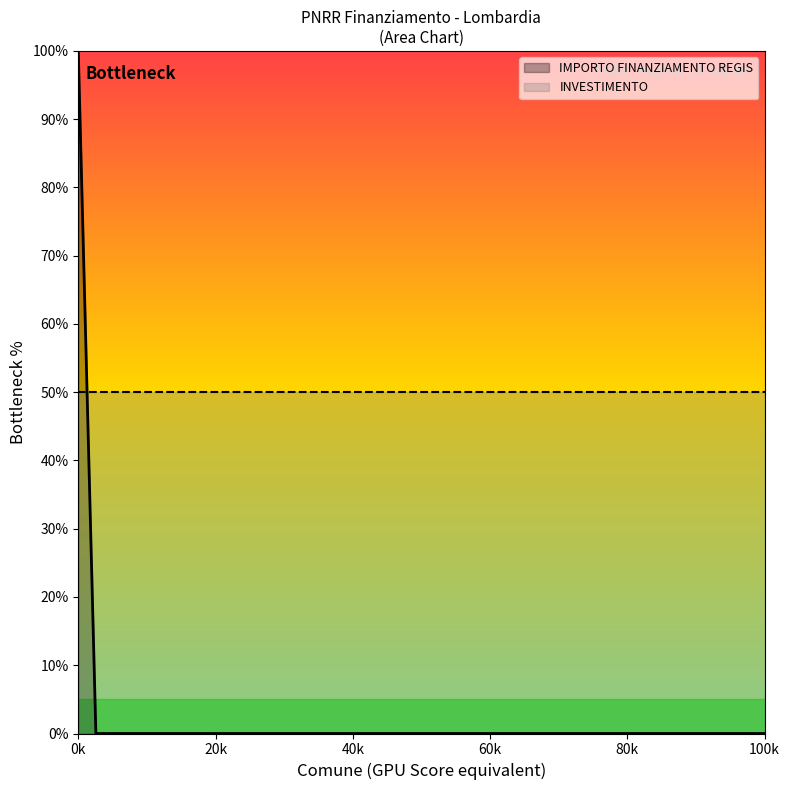

How many values are above zero?

1